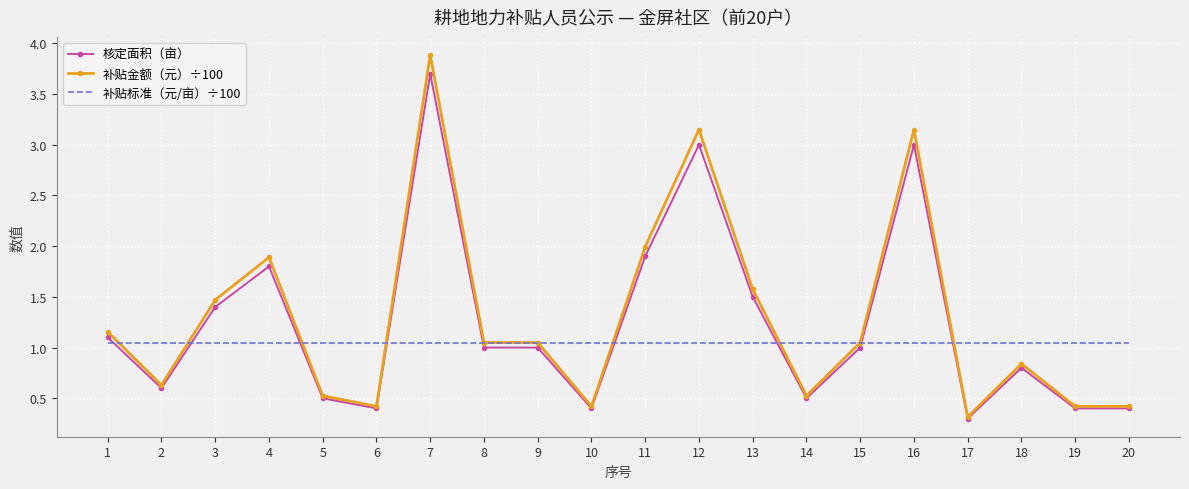

Which series has the largest total across all categories?

补贴金额（元）÷100